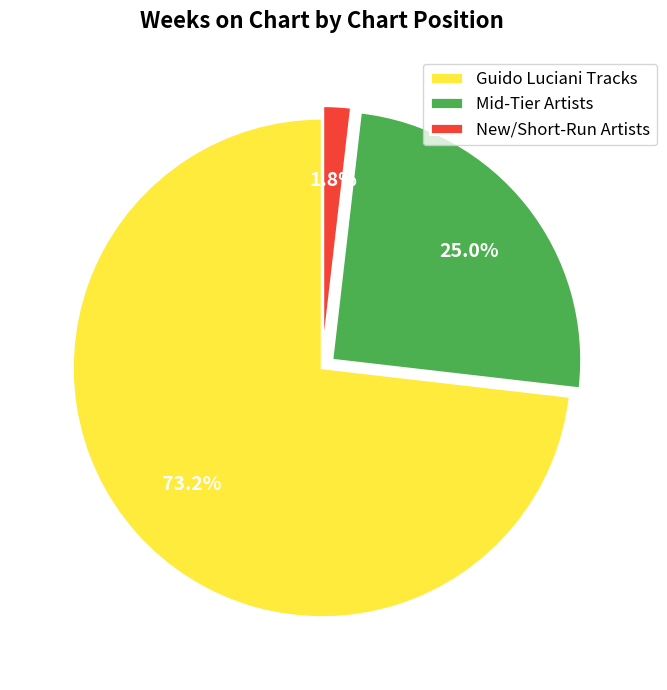

Count the number of slices in the pie.

3